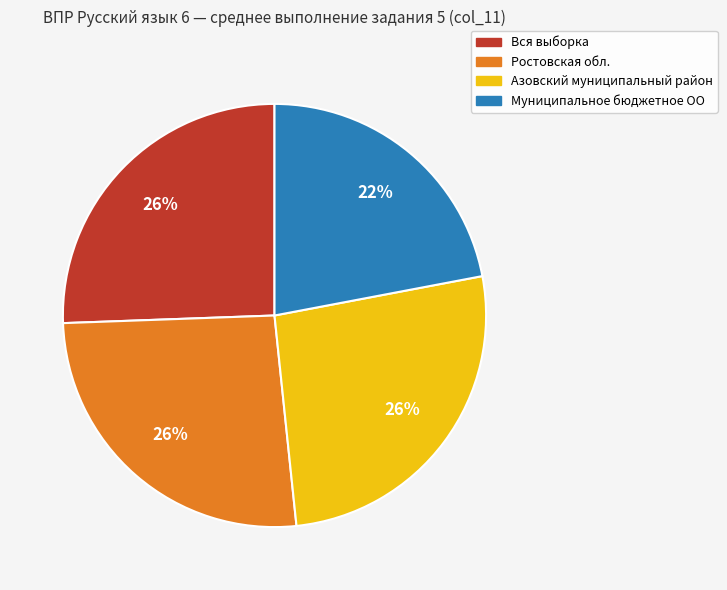

Approximately how many times larger is the value at Муниципальное бюджетное ОО compared to Азовский муниципальный район?

0.8